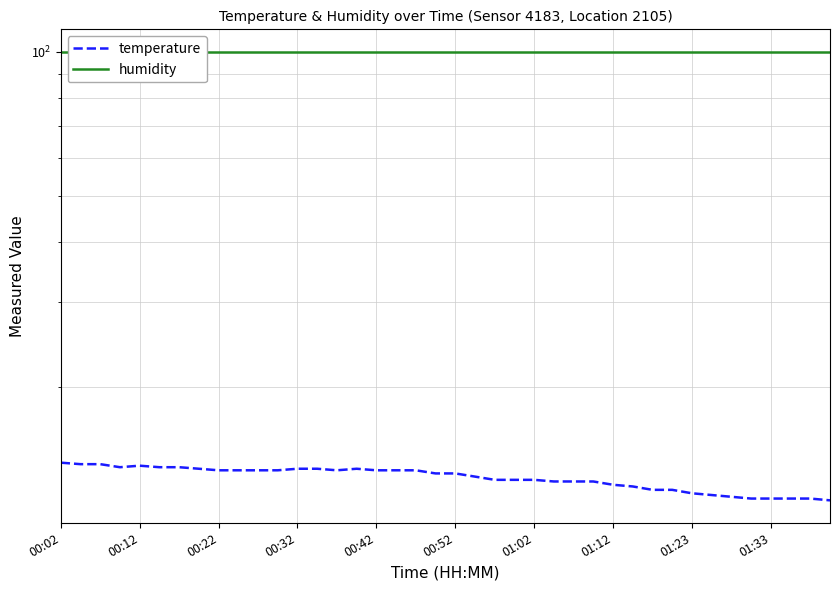

What is the sum of the humidity values at 29 and 34?

199.8